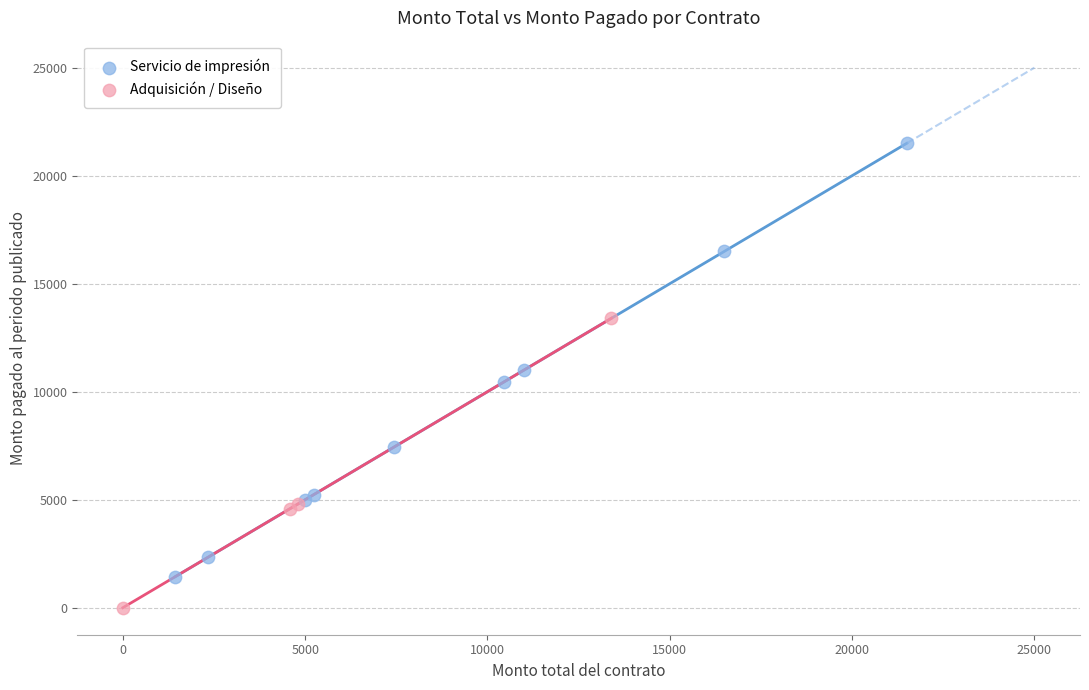

Which series contains the highest Y value?

Servicio de impresión